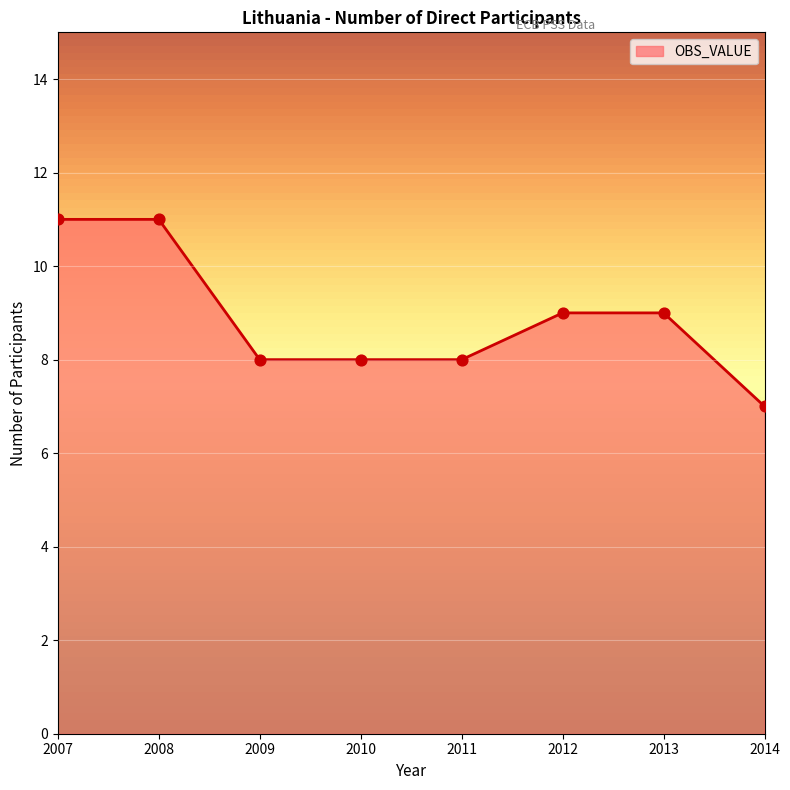

What is the change in value from 2008 to 2011?

-3